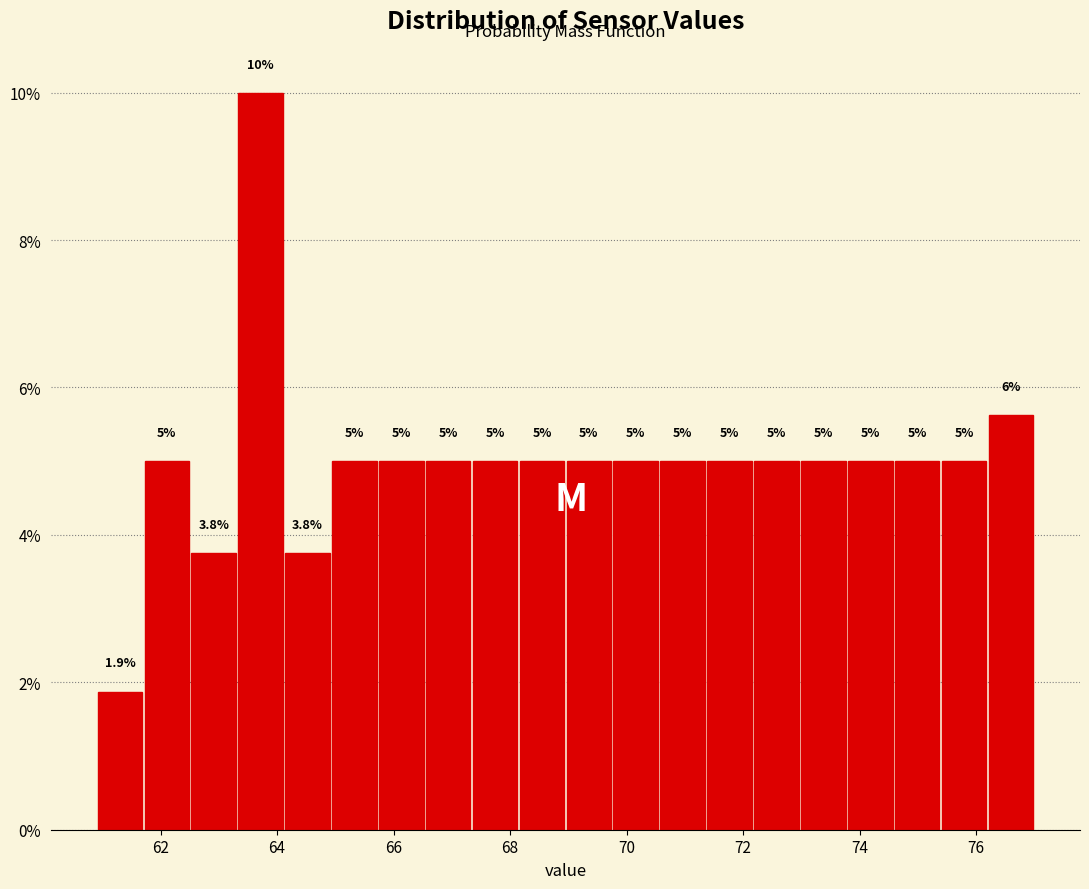

Which range on the x-axis has the tallest bar?

63.4 to 64.2